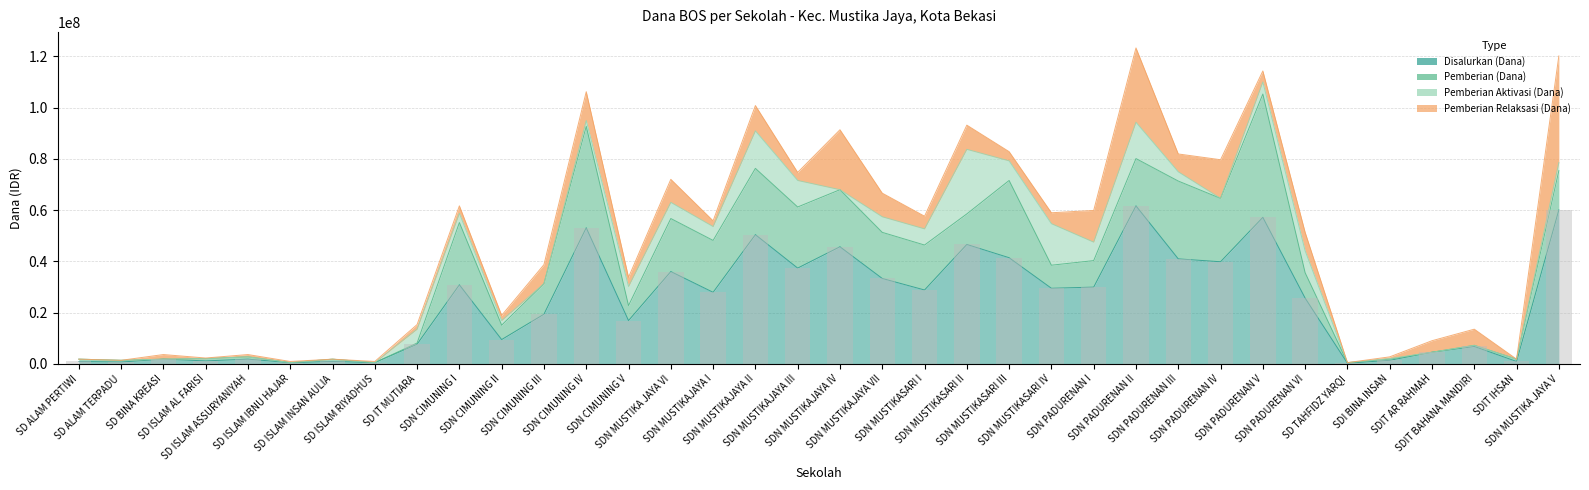

What is the difference between the Disalurkan (Dana) values at SD ISLAM RIYADHUS and SDN MUSTIKASARI III?

40950000